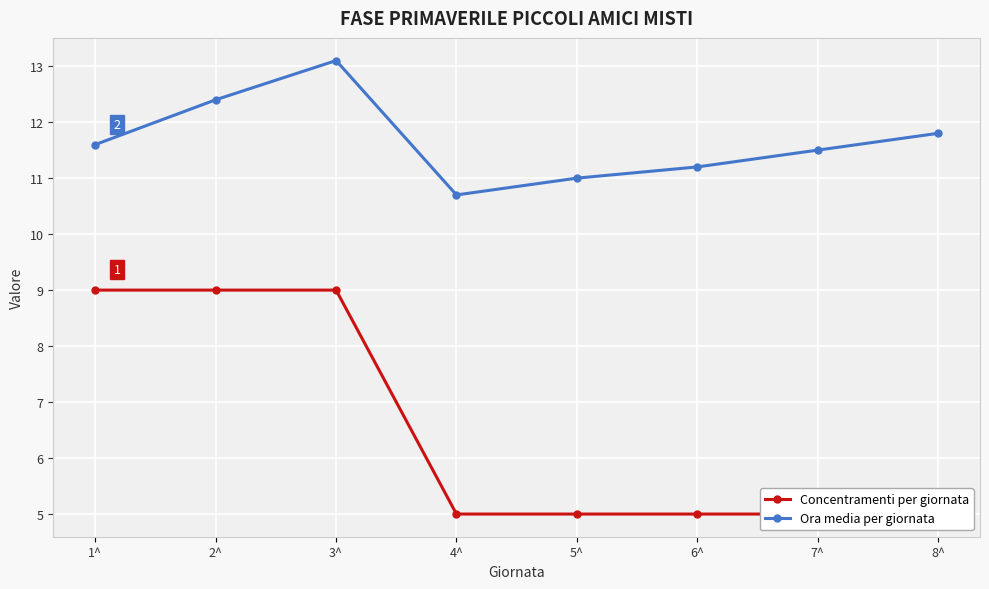

Between 1^ and 3^, which is larger?

1^